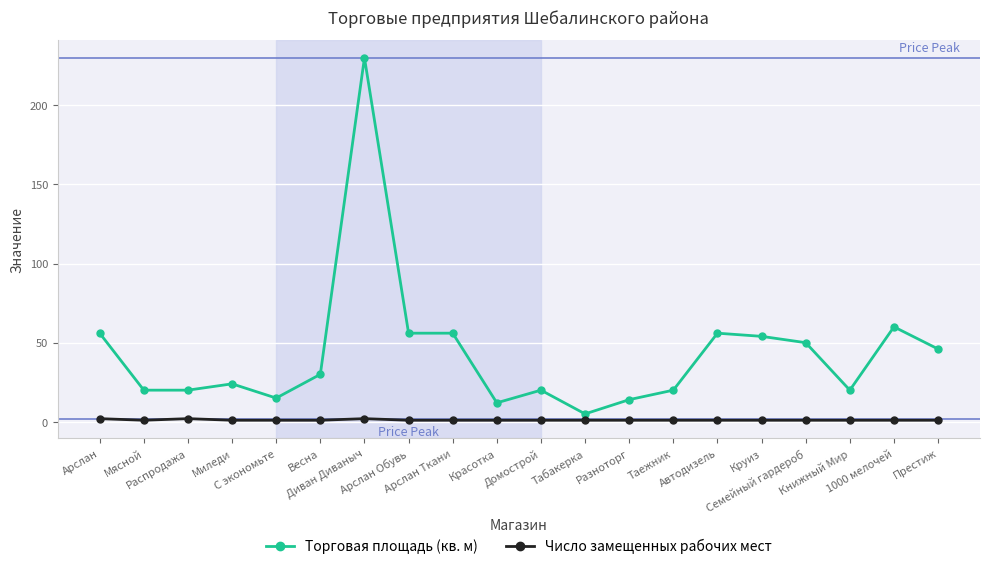

True or false: Торговая площадь (кв. м) and Число замещенных рабочих мест cross at least once.

False